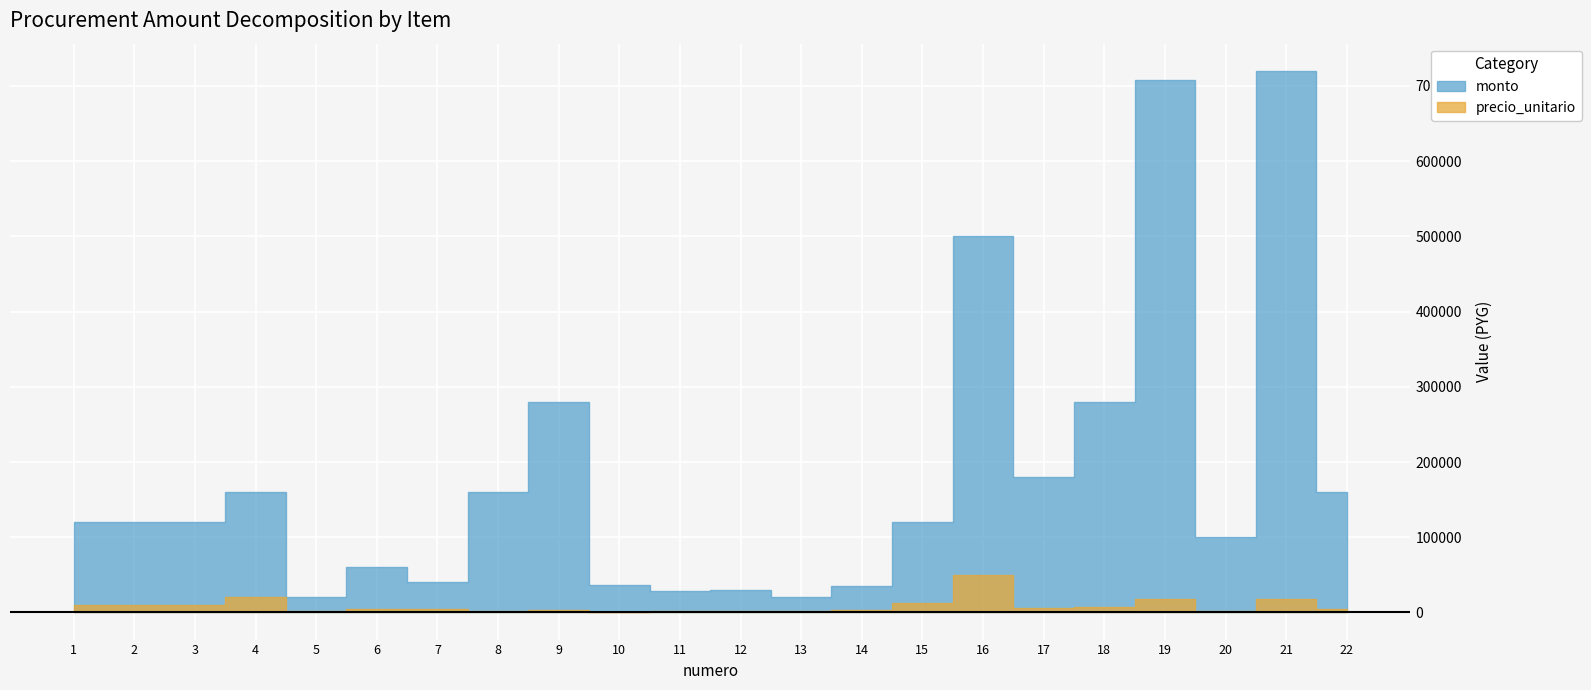

How many data points in precio_unitario are above 4000?

10